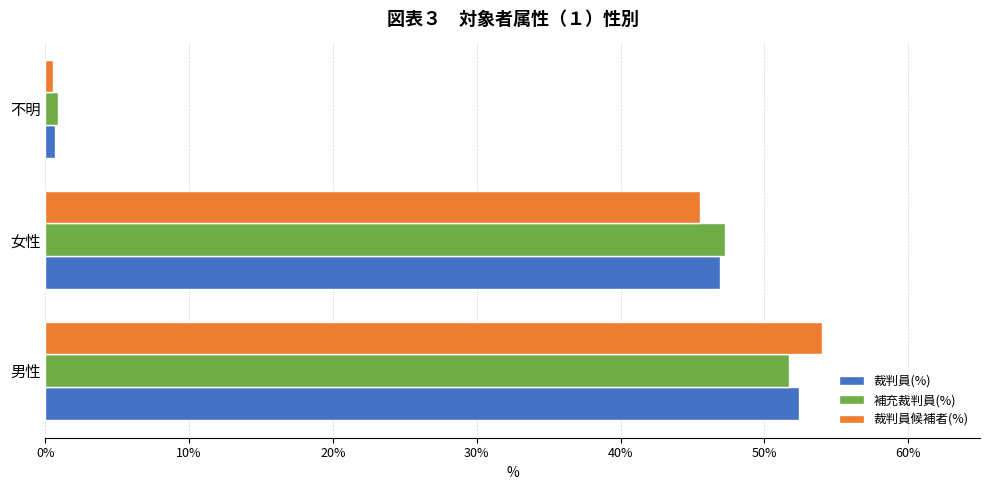

Rank the series by their maximum value, from lowest to highest.

補充裁判員(%), 裁判員(%), 裁判員候補者(%)